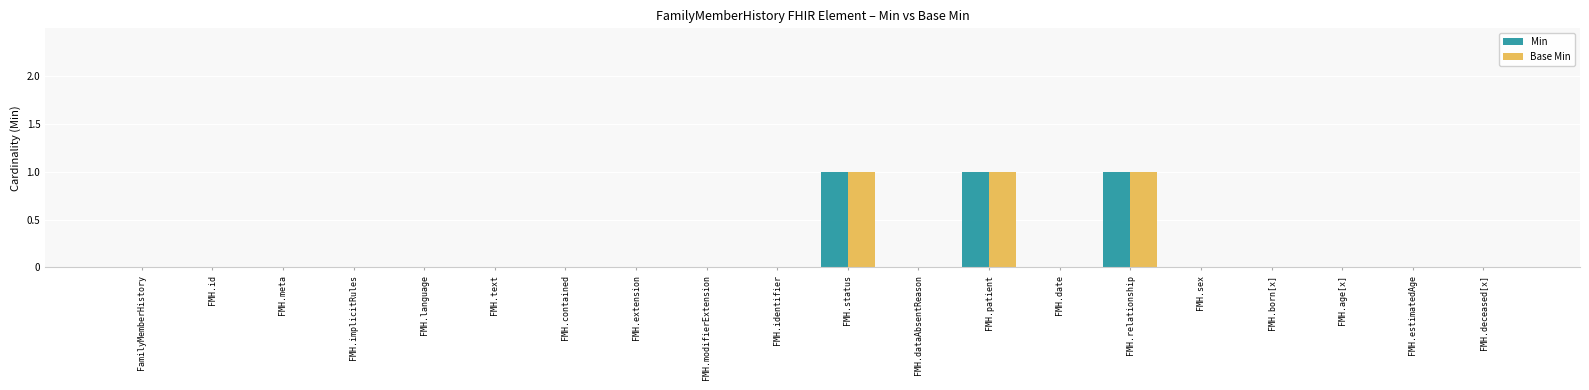

What is the highest value of the Min series?

1